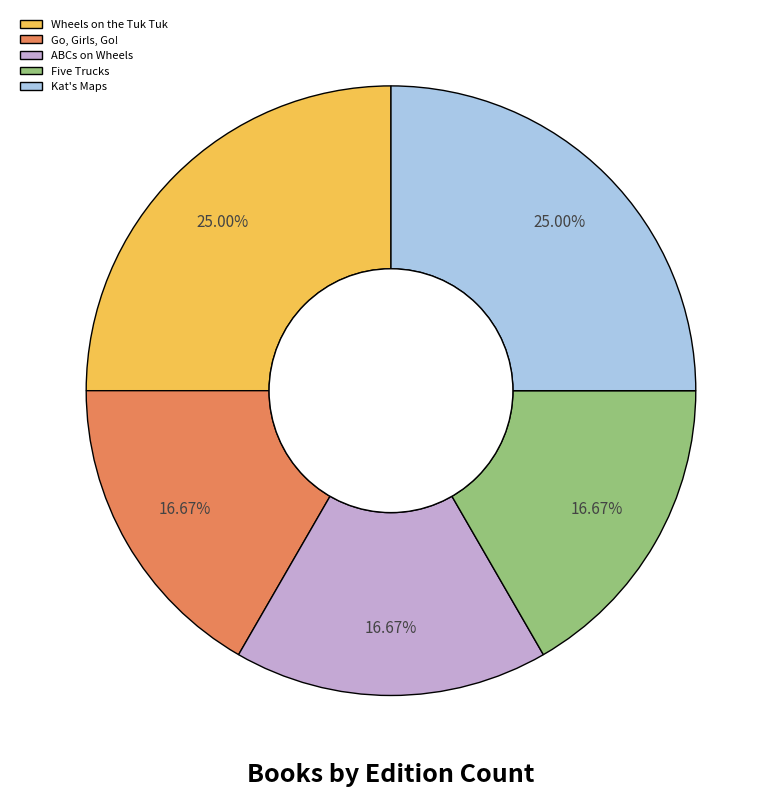

How much of the chart is everything except Wheels on the Tuk Tuk?

75.0%